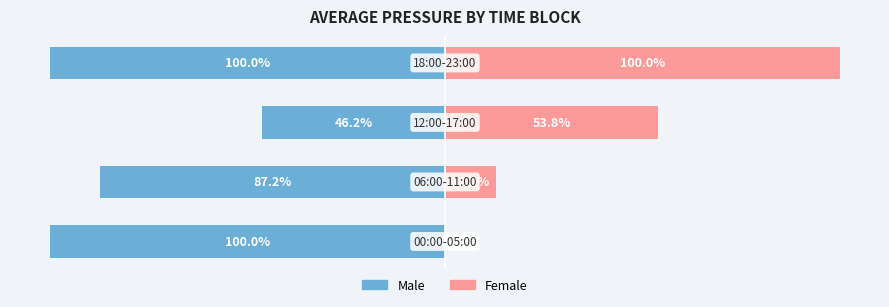

What is the minimum value for Male?

-100.0